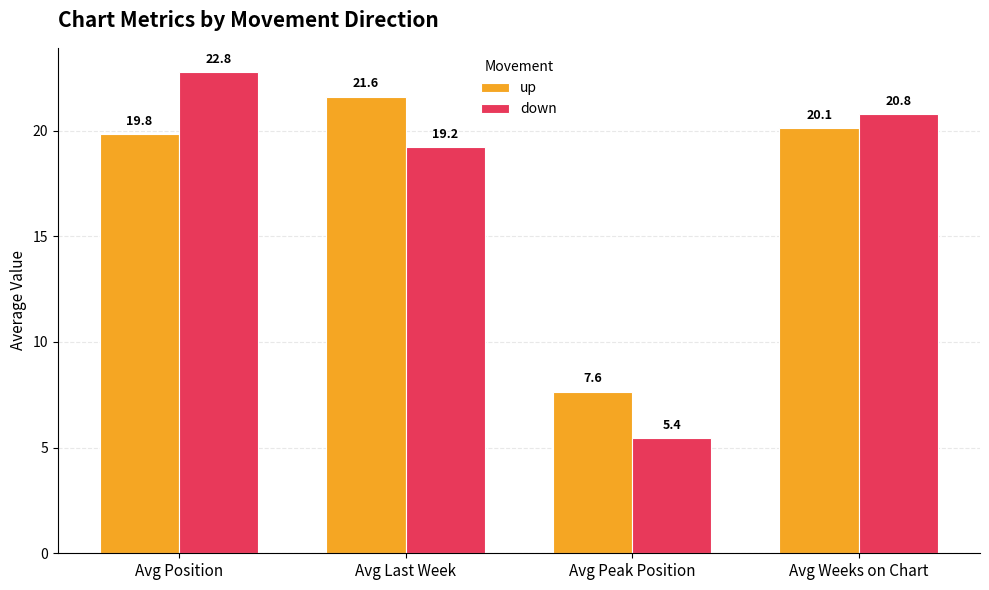

How many series are shown in this chart?

2